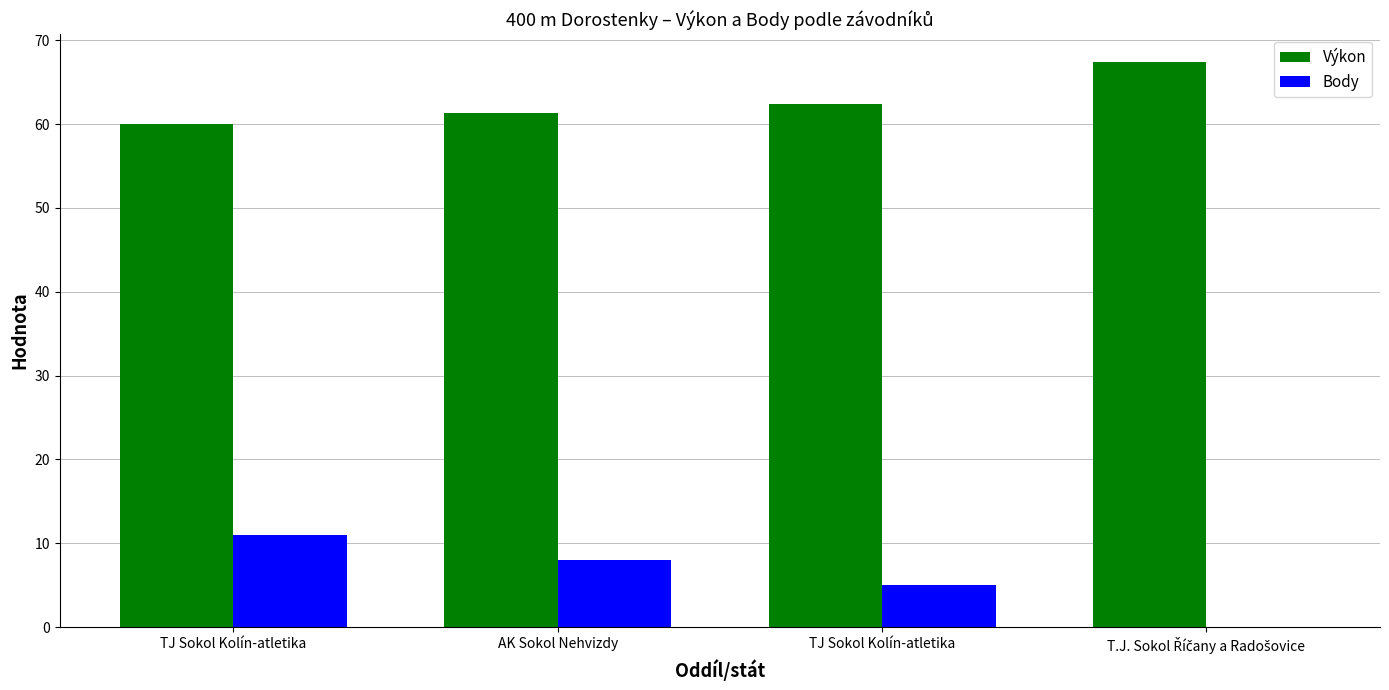

Is it true that Body equals 0.0 at T.J. Sokol Říčany a Radošovice?

True